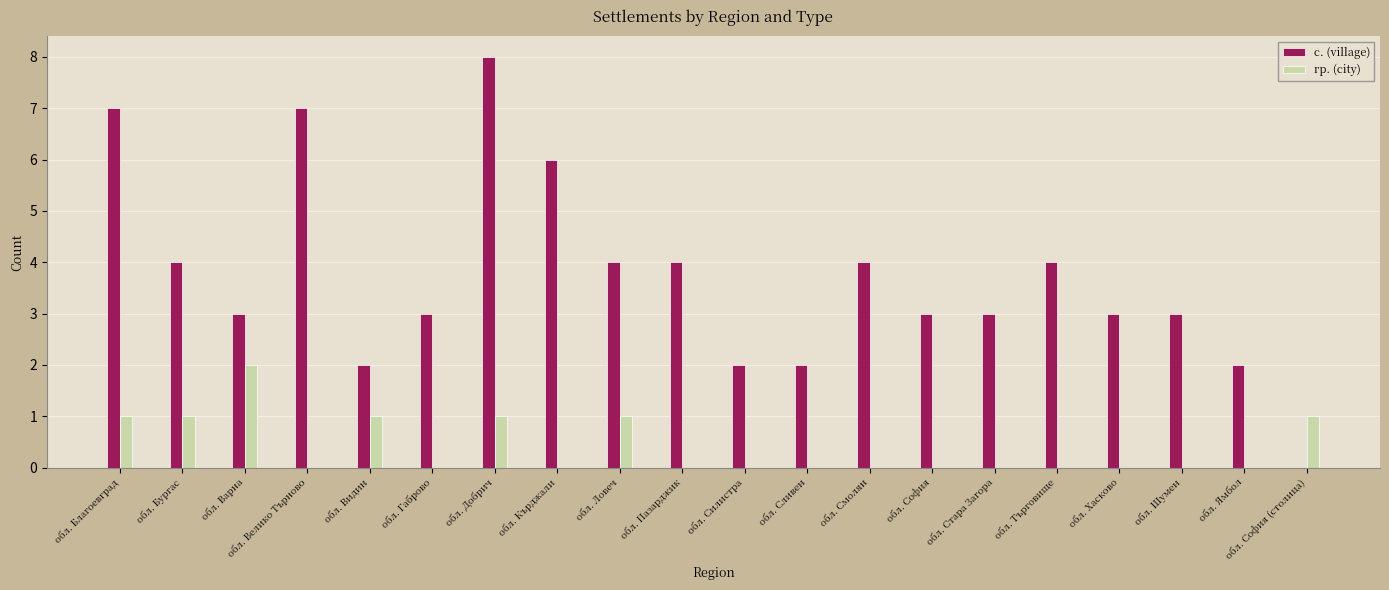

The value of с. (village) at обл. Добрич is 8. True or false?

True